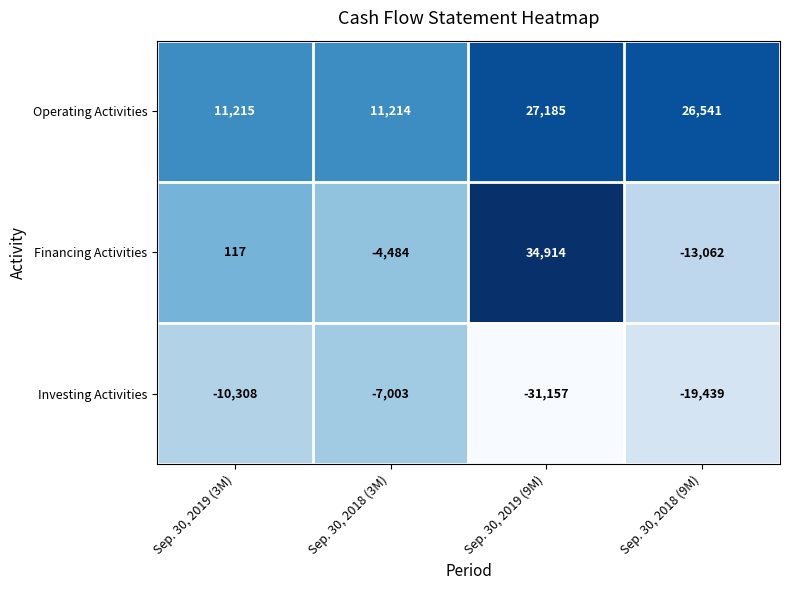

Between Sep. 30, 2019 (3M) and Sep. 30, 2018 (3M), which series saw the biggest shift?

Financing Activities